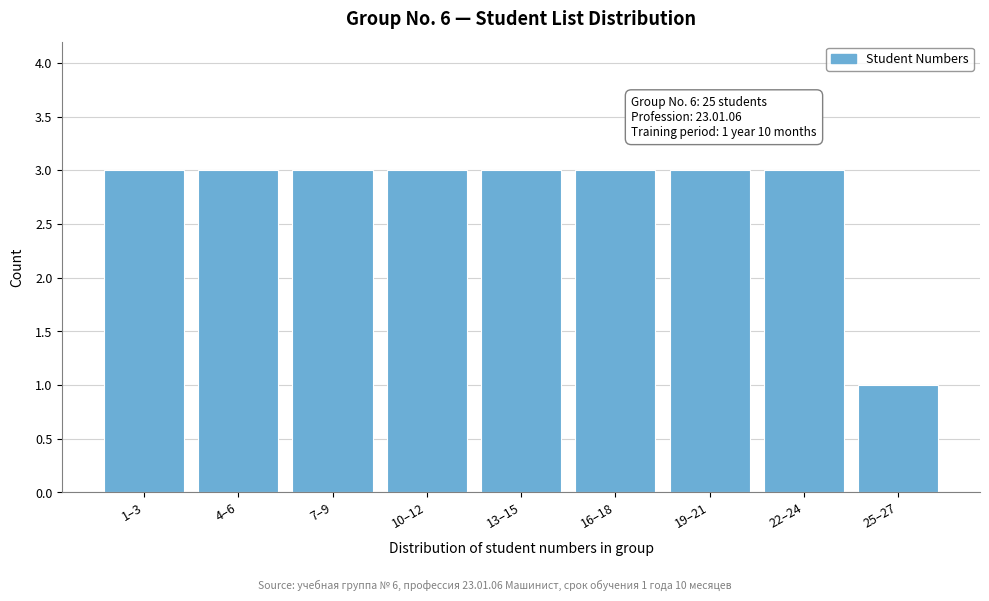

Reading left to right, extract all data points from this chart.

1–3=3	4–6=3	7–9=3	10–12=3	13–15=3	16–18=3	19–21=3	22–24=3	25–27=1